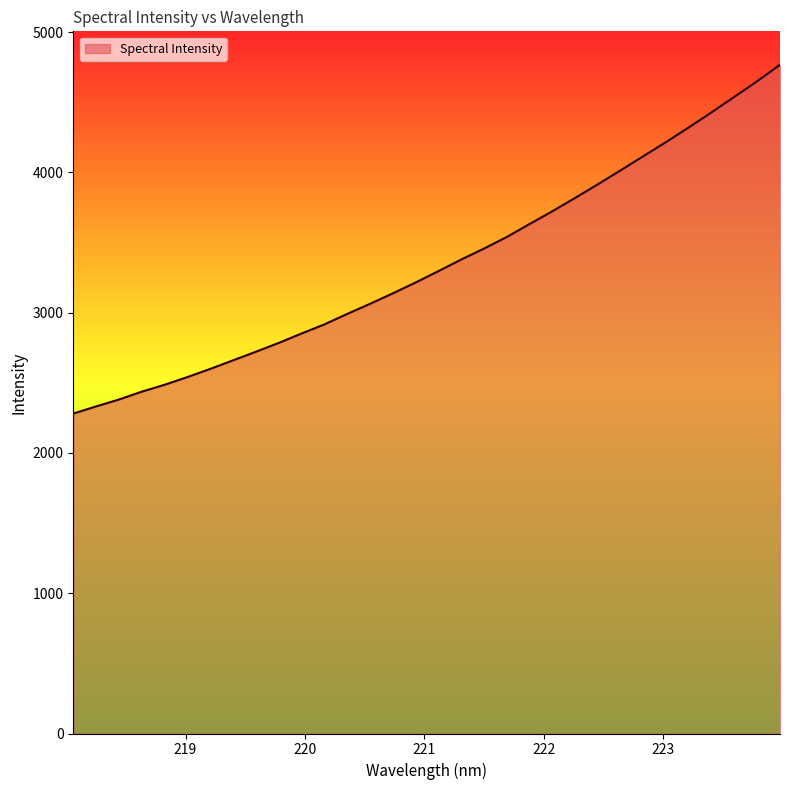

Count the number of data series in this chart.

1